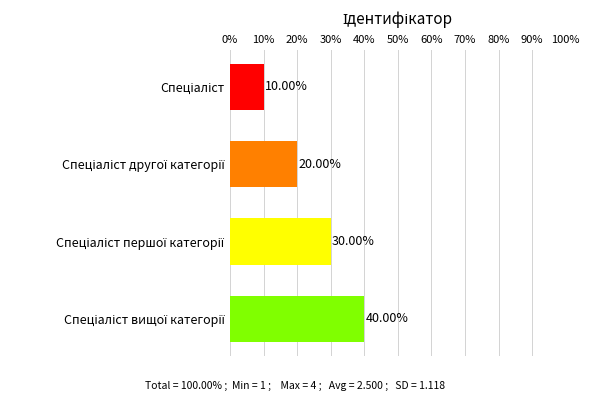

What is the sum of all values?

100